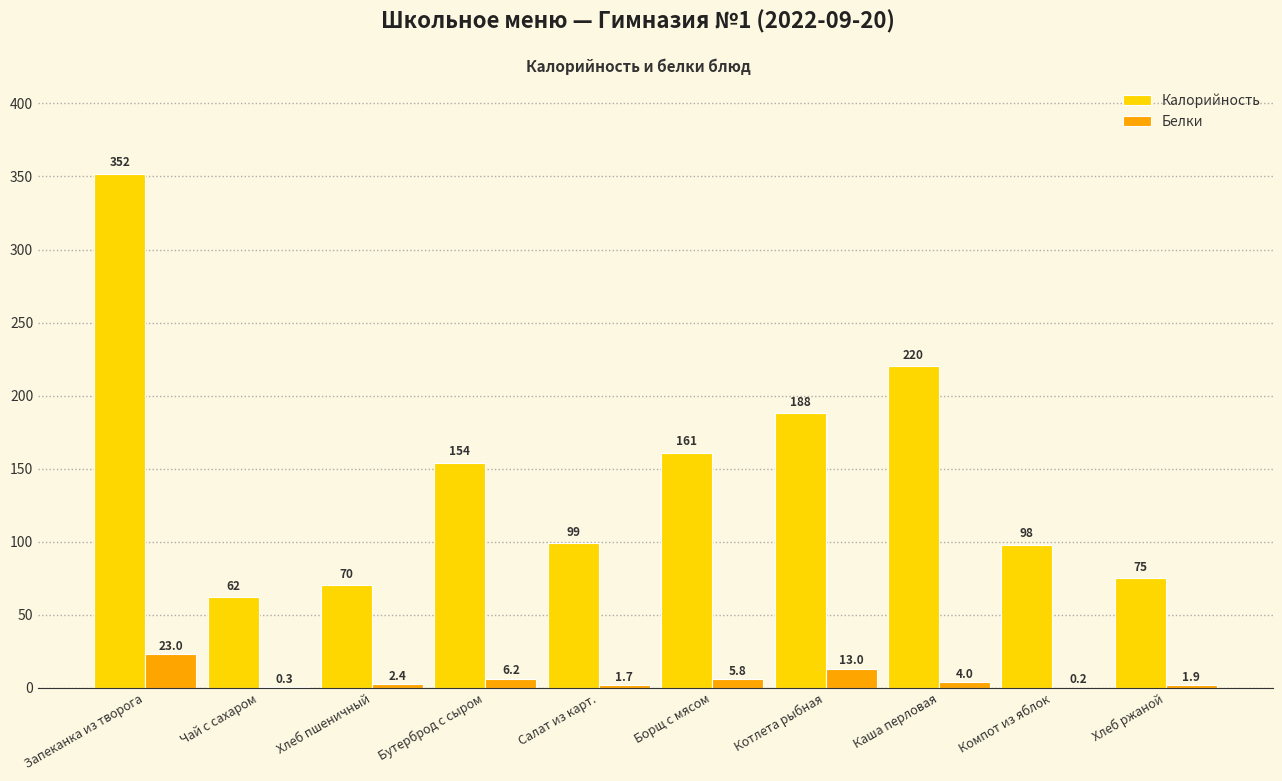

Reading left to right, what are all the values shown in this chart?

Калорийность: Запеканка из творога=352.0	Чай с сахаром=62.0	Хлеб пшеничный=70.1	Бутерброд с сыром=154.0	Салат из карт.=99.0	Борщ с мясом=161.0	Котлета рыбная=188.0	Каша перловая=220.0	Компот из яблок=98.0	Хлеб ржаной=75.0
Белки: Запеканка из творога=23.0	Чай с сахаром=0.3	Хлеб пшеничный=2.4	Бутерброд с сыром=6.2	Салат из карт.=1.7	Борщ с мясом=5.8	Котлета рыбная=13.0	Каша перловая=4.0	Компот из яблок=0.2	Хлеб ржаной=1.9